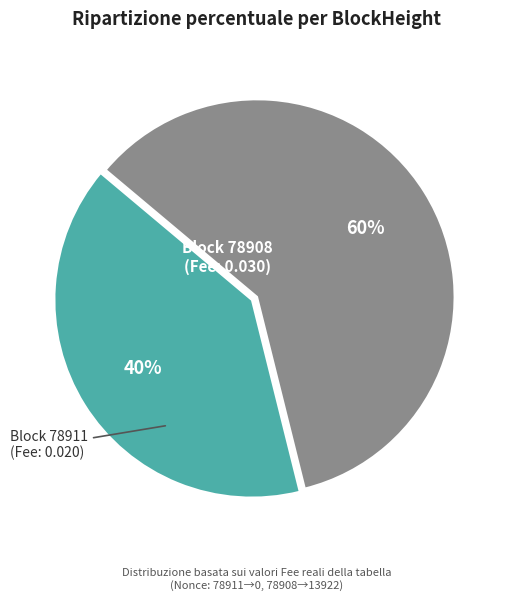

What percentage is the Block 78908 (Fee: 0.030) slice, to the nearest percent?

60%